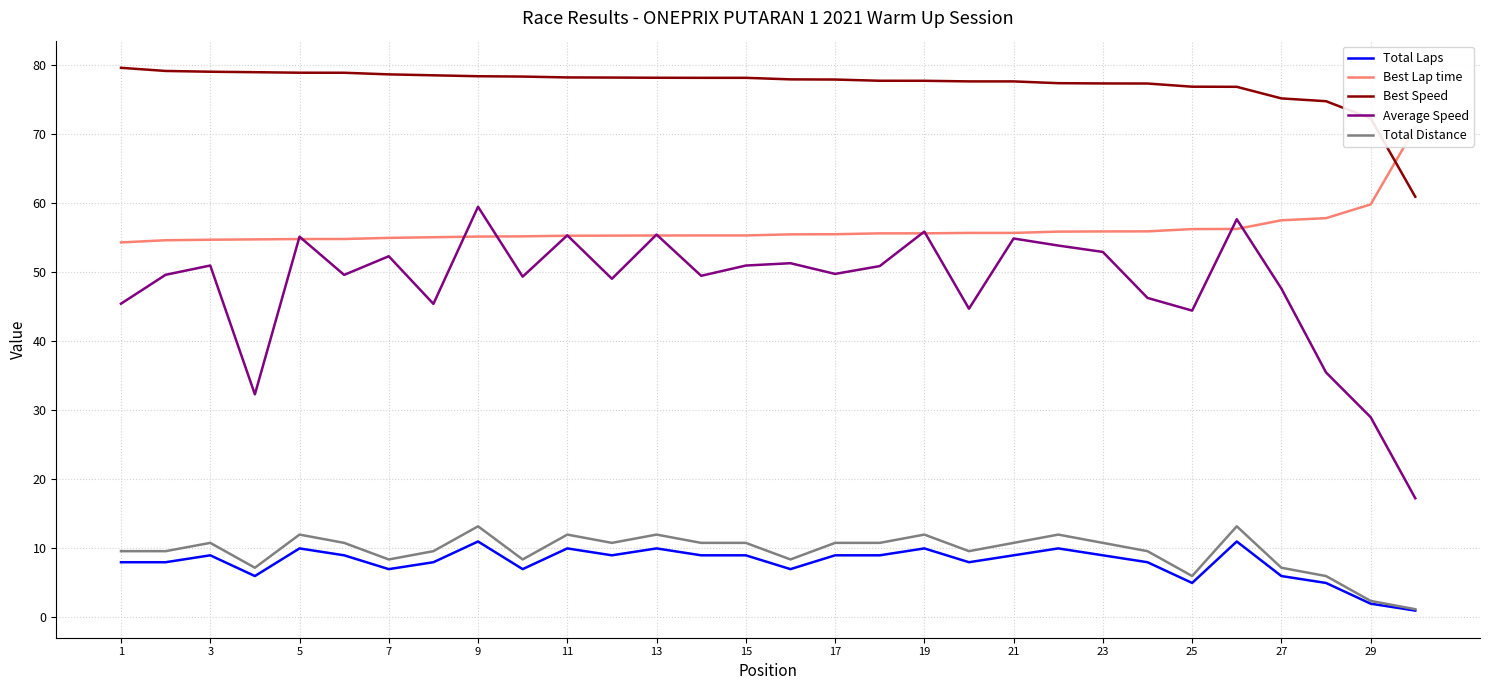

What is the minimum value for Best Speed?

60.9